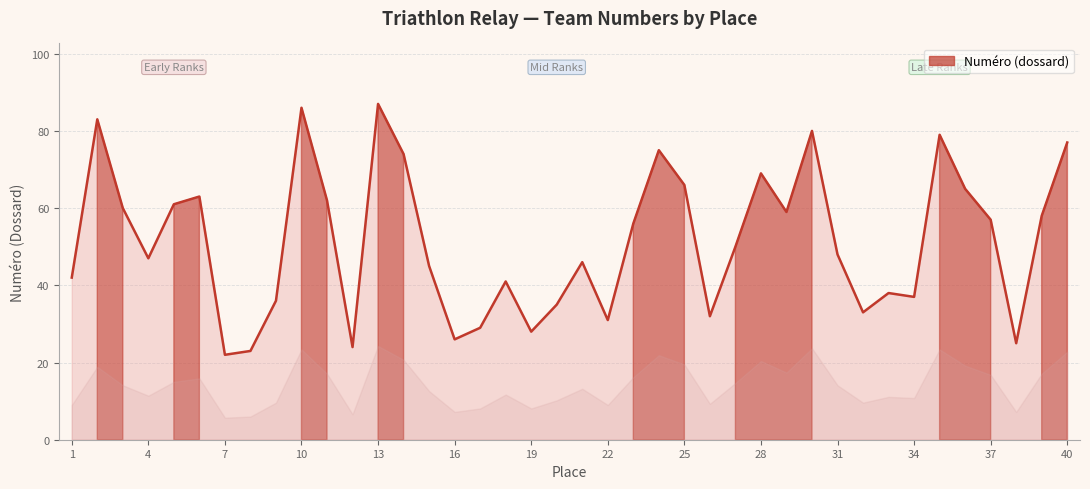

What is the smallest value displayed?

22